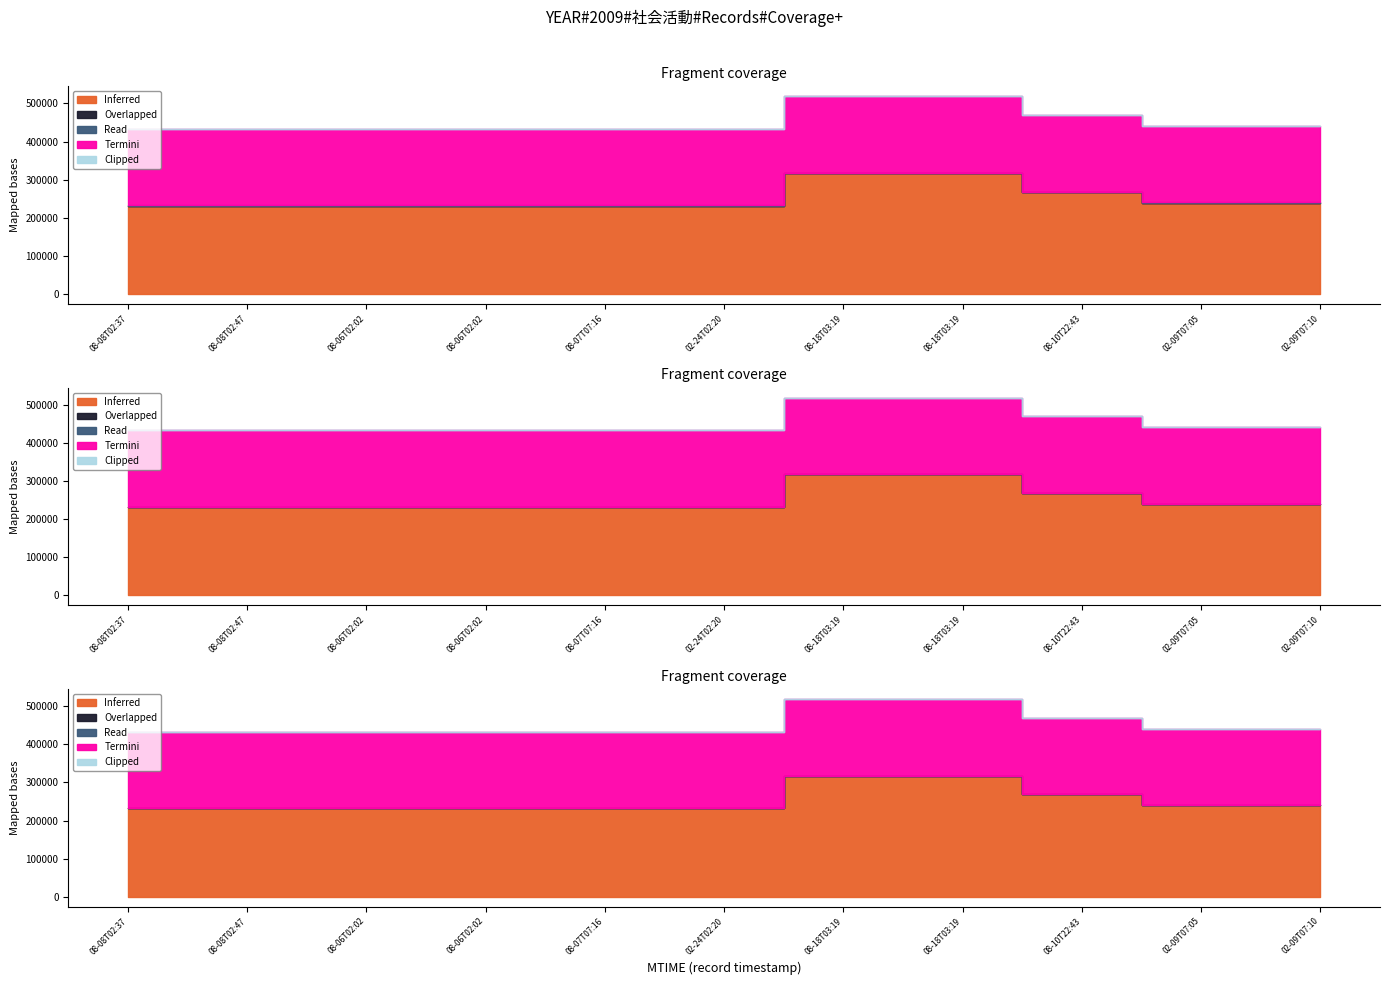

What is the difference between the Read values at 2019-08-10T22:43:26 and 2011-08-08T02:37:47?

61303